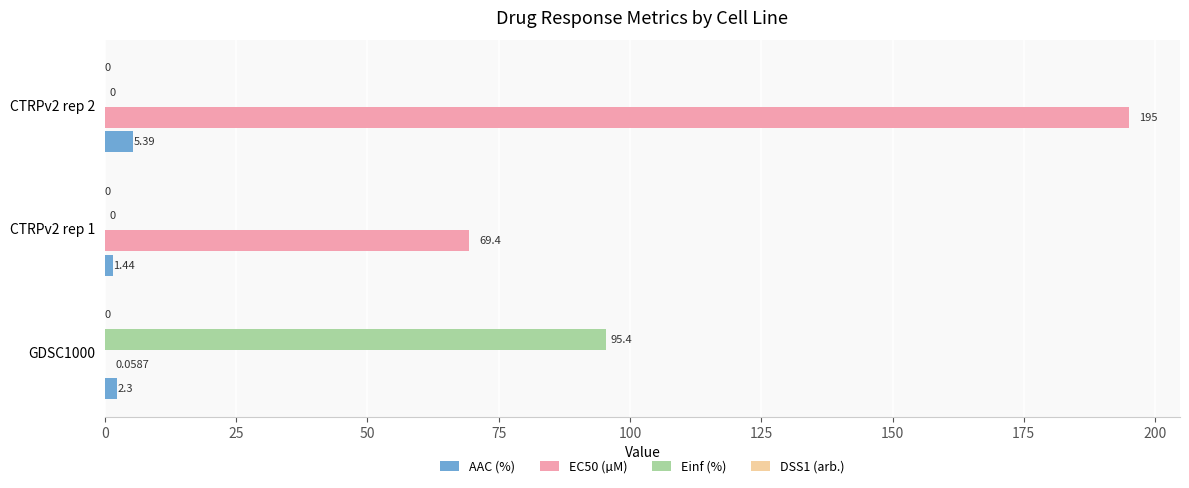

Which series changed the most between GDSC1000 and CTRPv2 rep 2?

EC50 (µM)